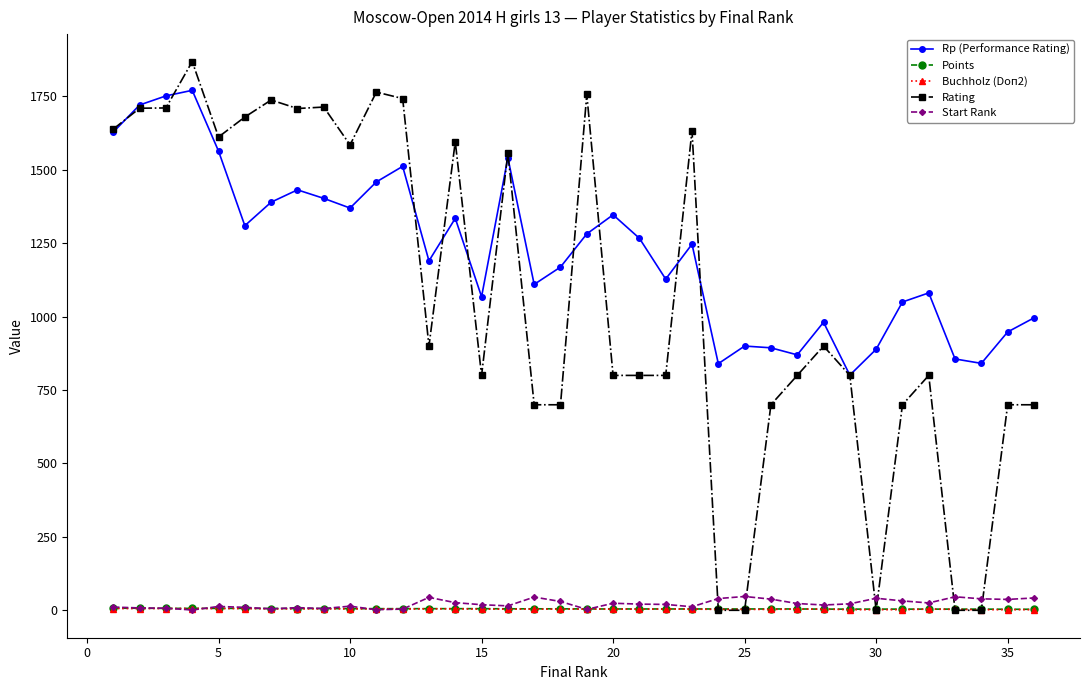

True or false: Buchholz (Doп2) has more than 0 points higher than both neighbors.

True